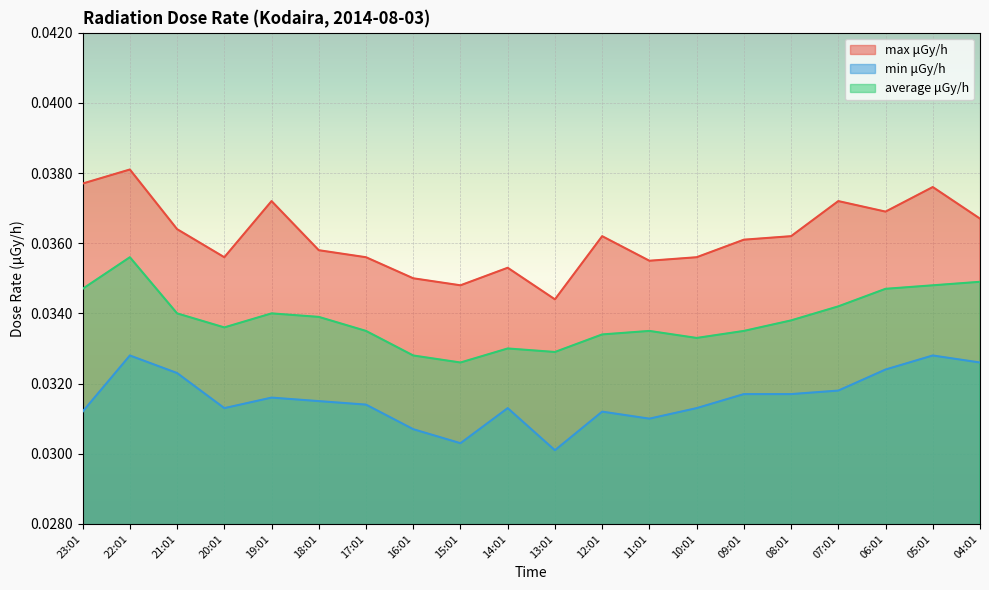

Rank the series by their maximum value, from lowest to highest.

min μGy/h, average μGy/h, max μGy/h